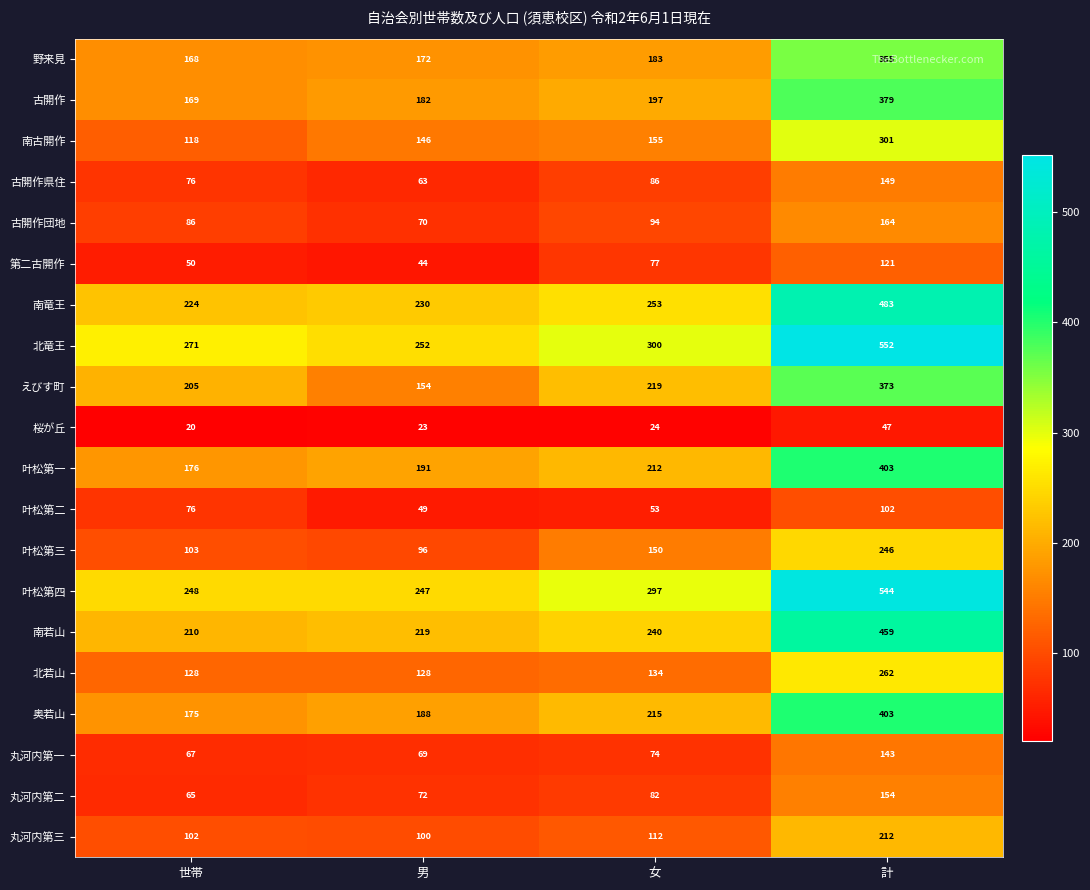

What is the maximum value shown in the chart?

552